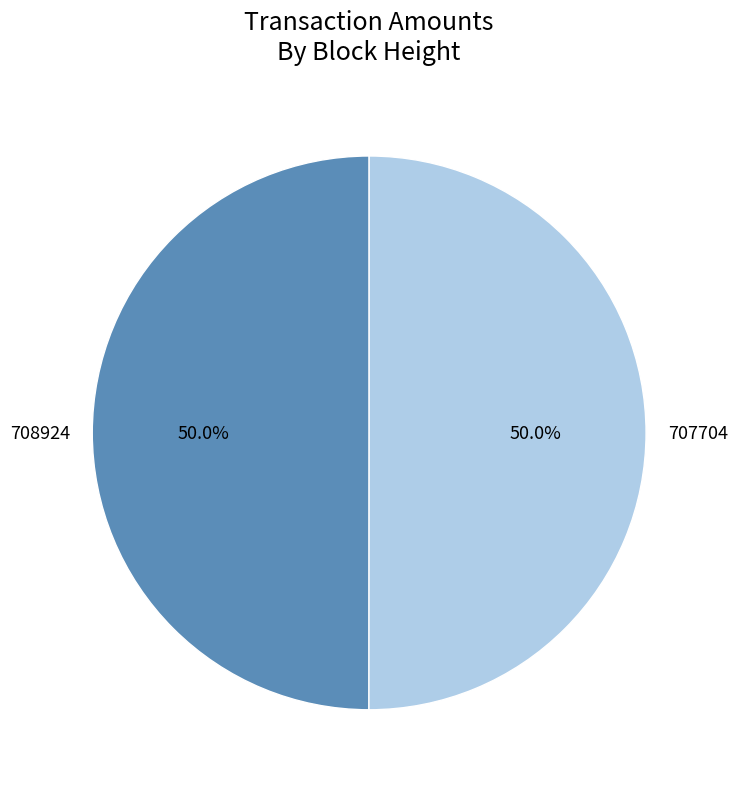

What is the total percentage of 707704 and 708924?

100.0%